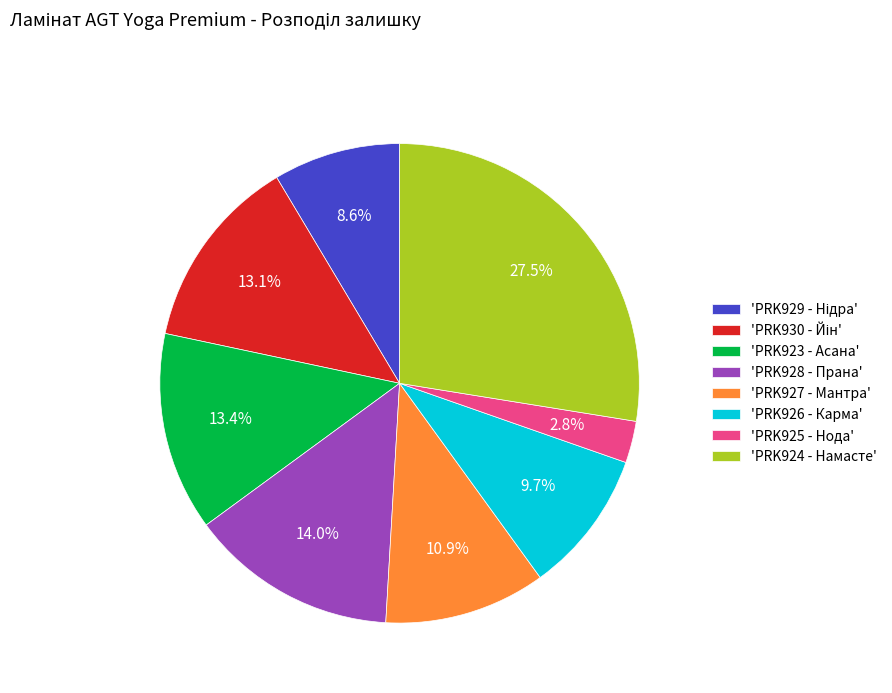

Is there a majority slice in this chart?

No